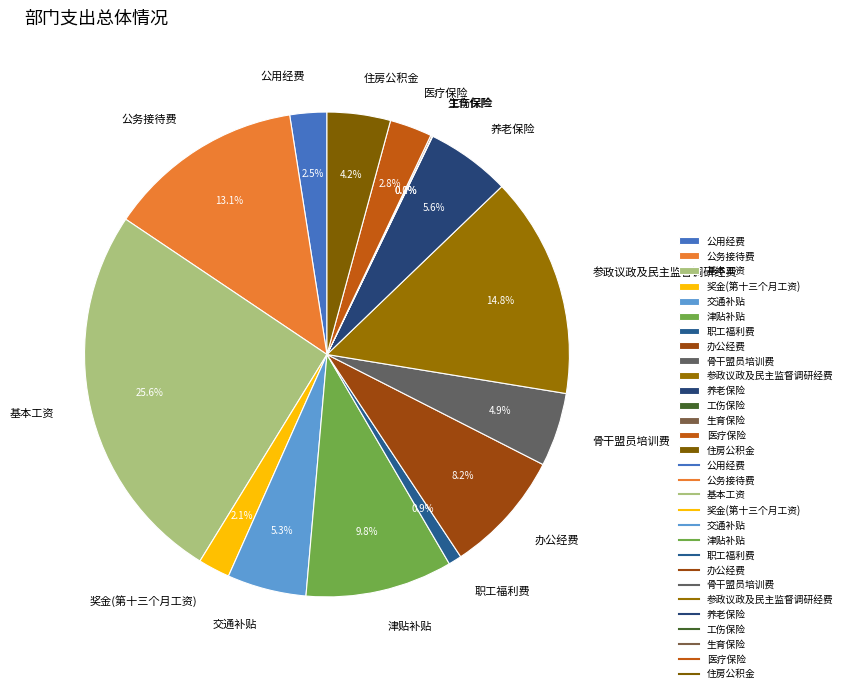

What percentage is NOT represented by 奖金(第十三个月工资)?

97.9%